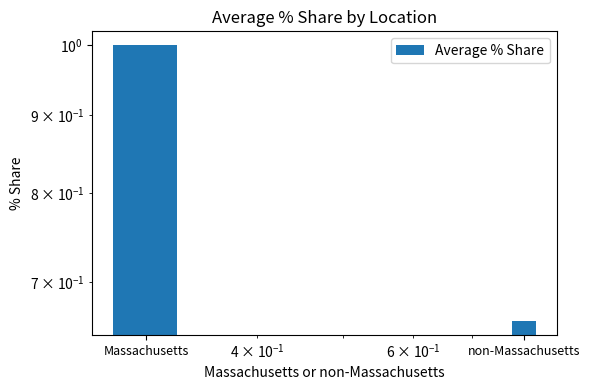

The value at Massachusetts is 1.0. True or false?

True